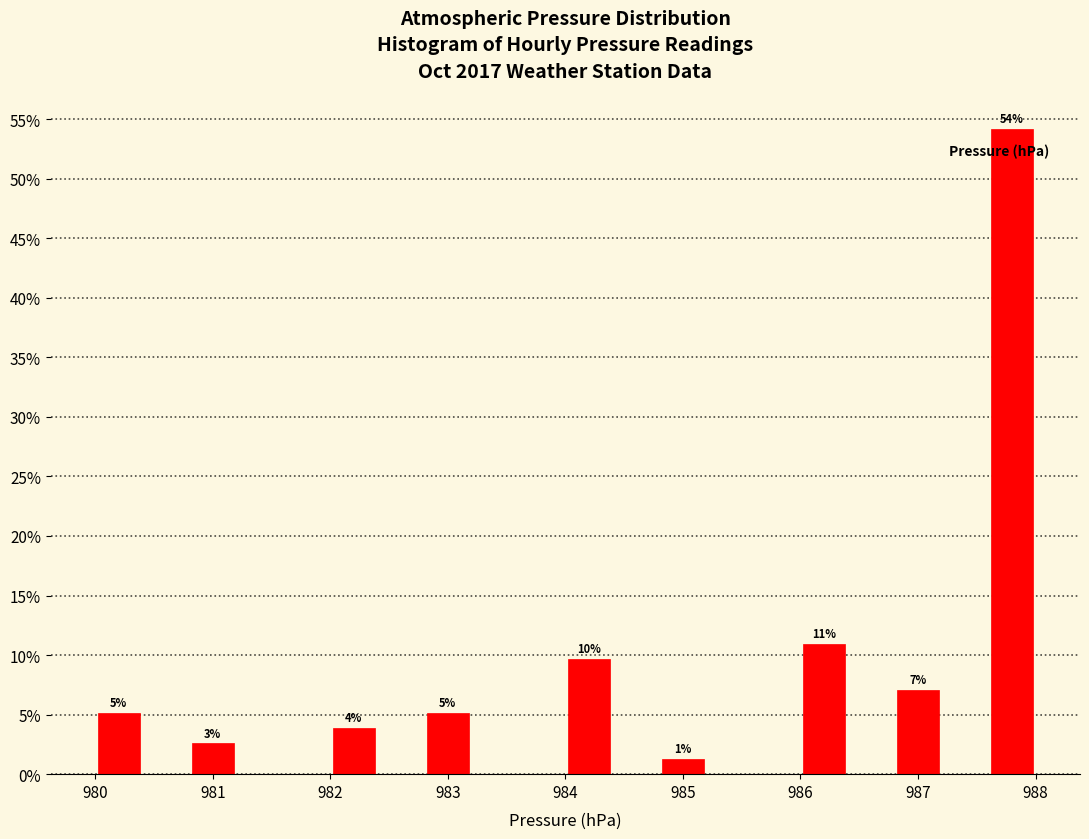

Which range on the x-axis has the tallest bar?

987.6 to 988.0